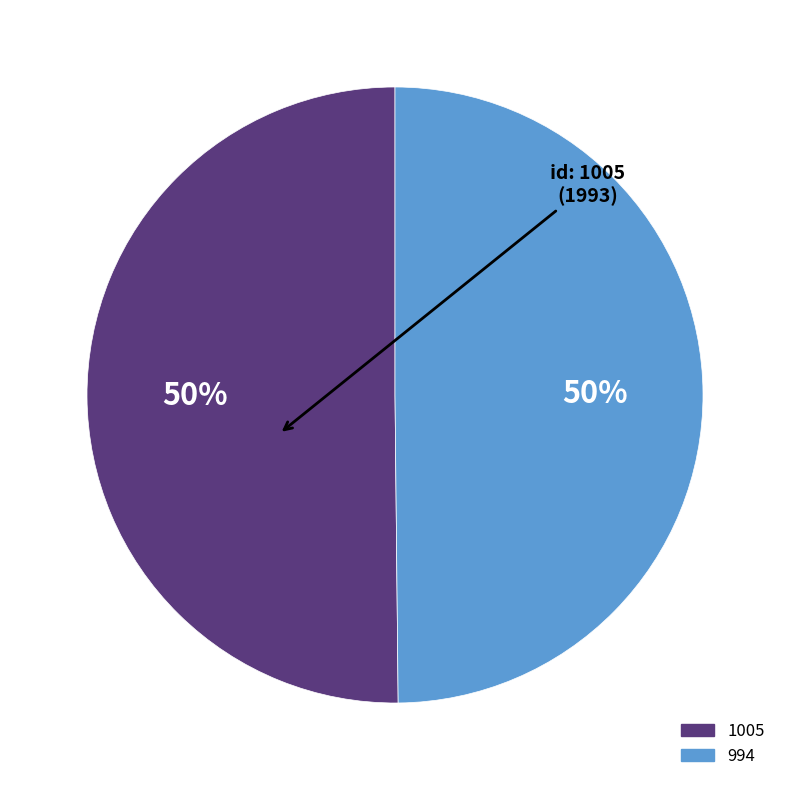

Count the number of slices in the pie.

2